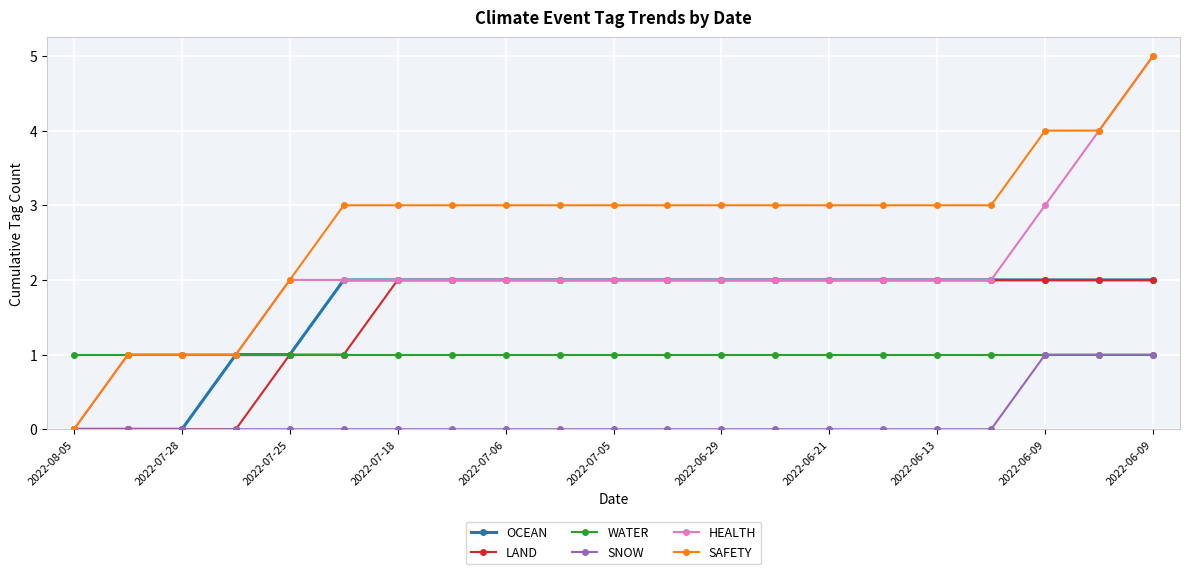

What is the greatest value displayed?

5